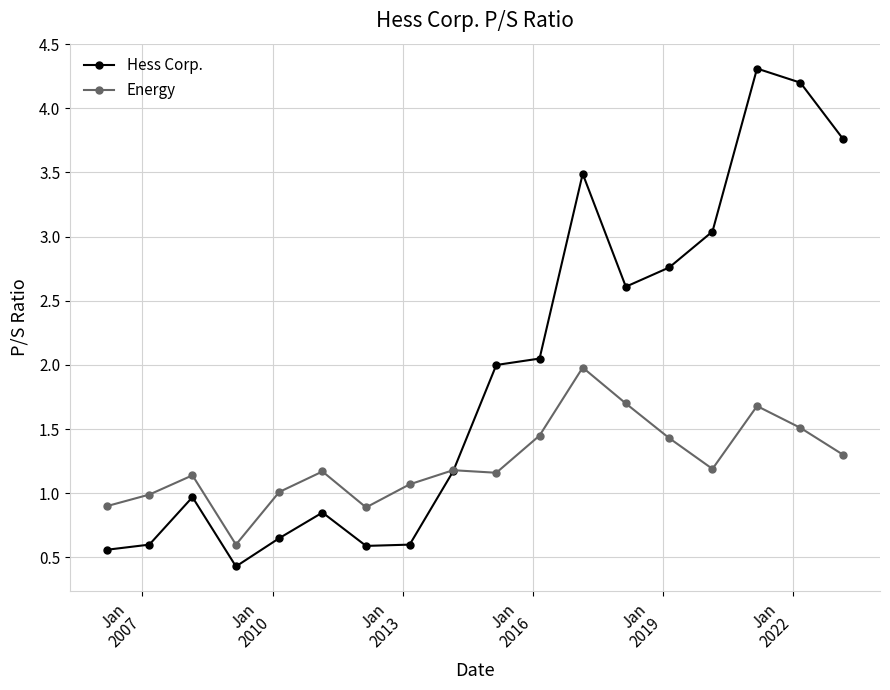

True or false: Energy has more than 1 points higher than both neighbors.

True